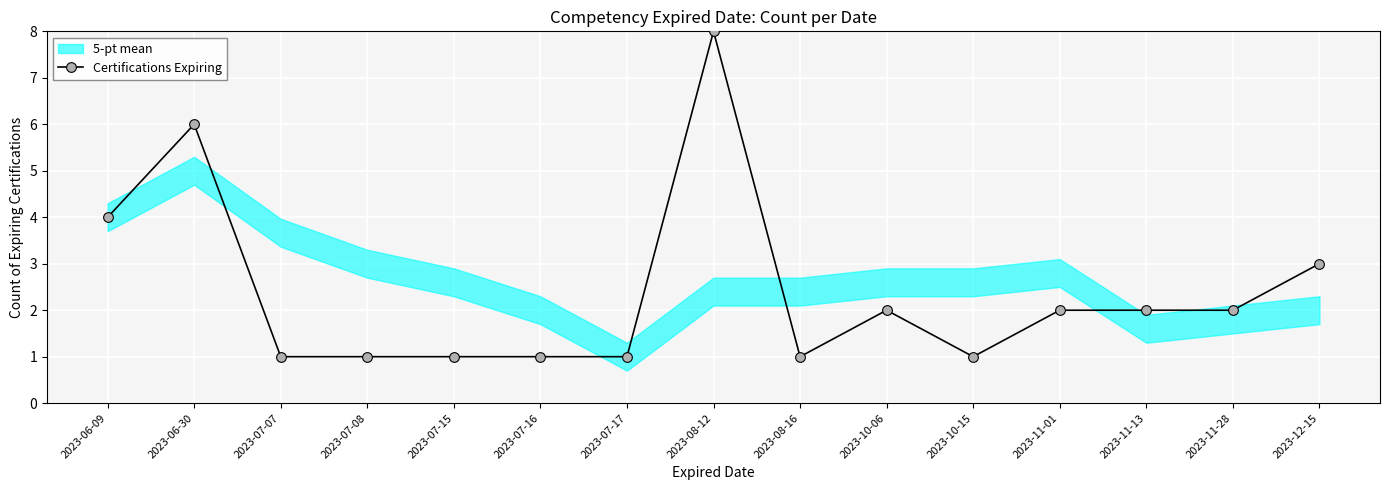

What is the difference between the maximum and second lowest values?

7